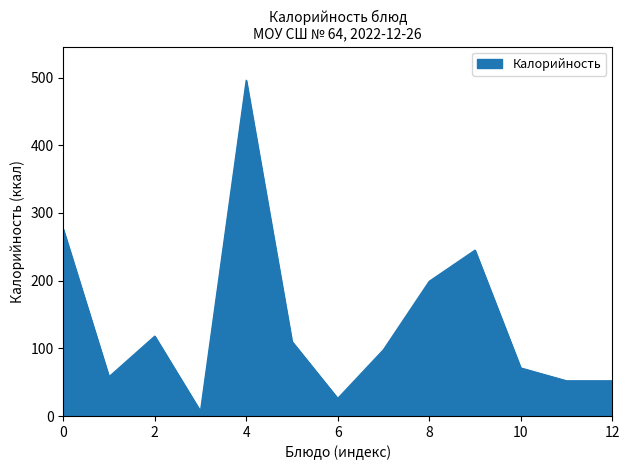

What is the greatest value displayed?

496